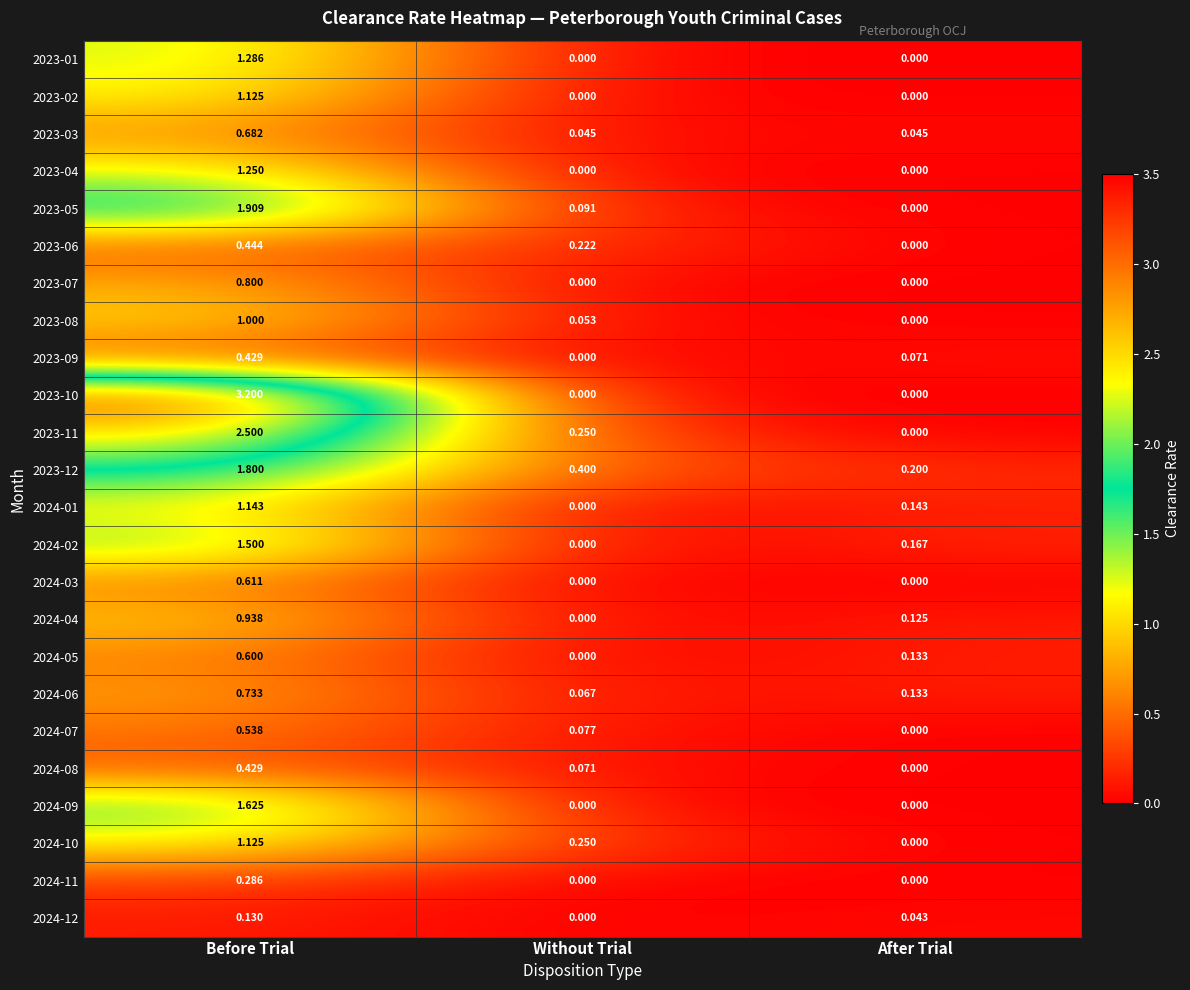

Is the value of 2024-06 at Without Trial greater than the value of 2023-02 at Without Trial?

Yes